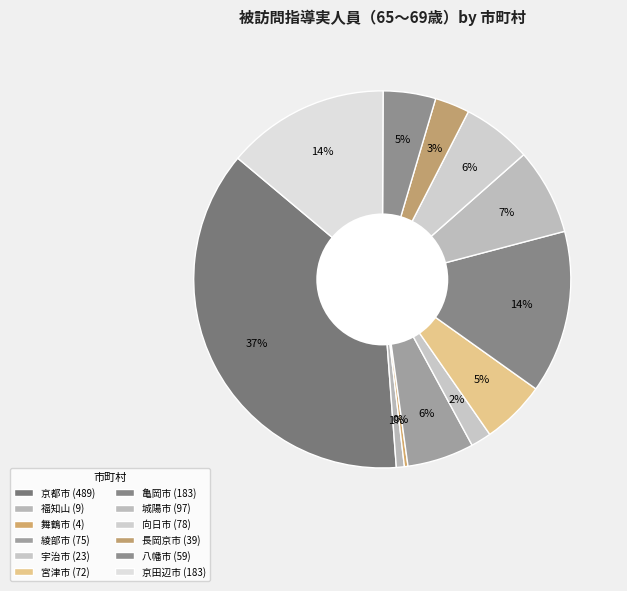

What is the change in value from 宇治市 to 向日市?

+55